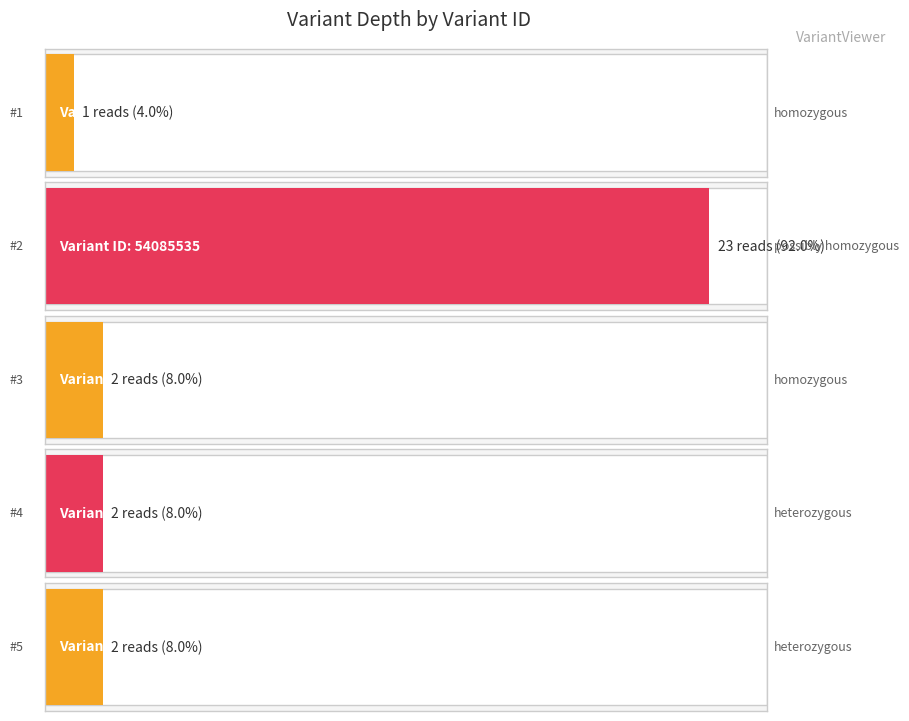

What is the value of the 2nd bar from the left?

23